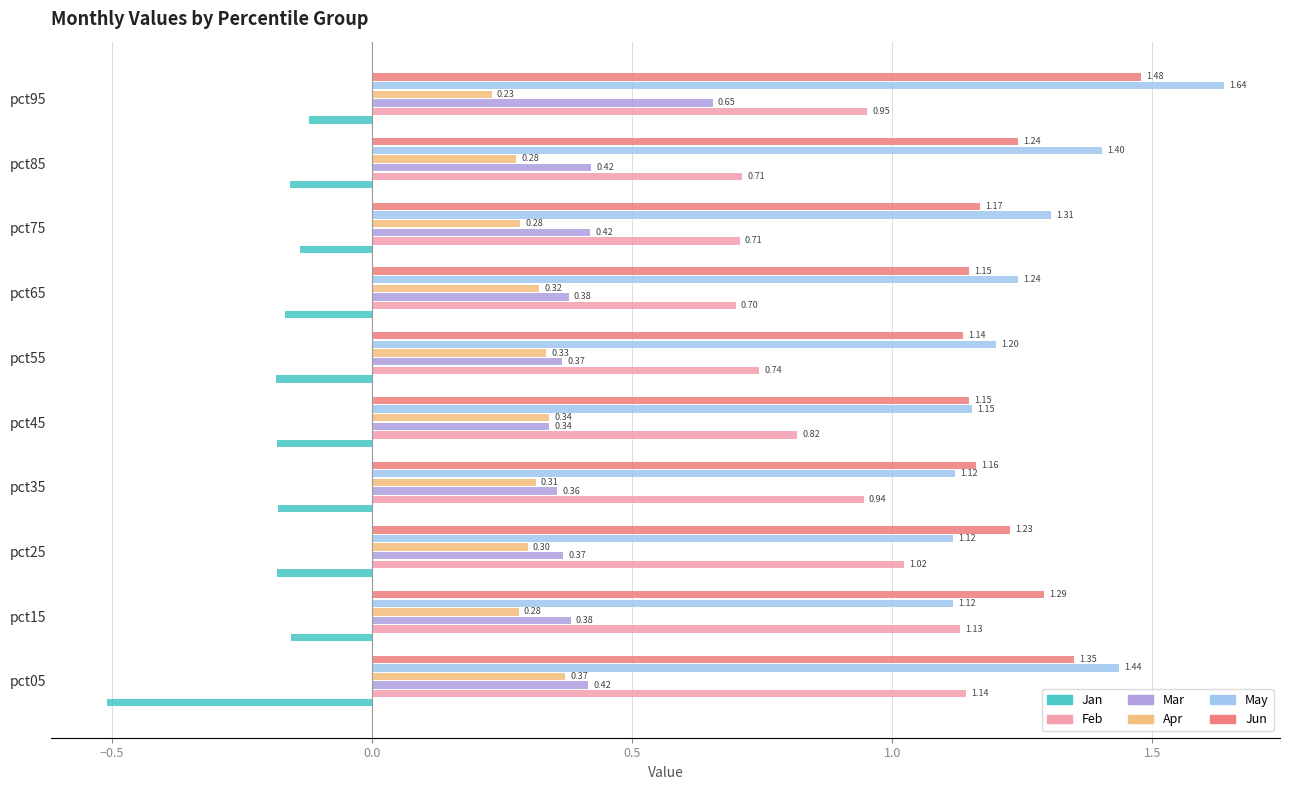

What is the average value of the Jun series?

1.2